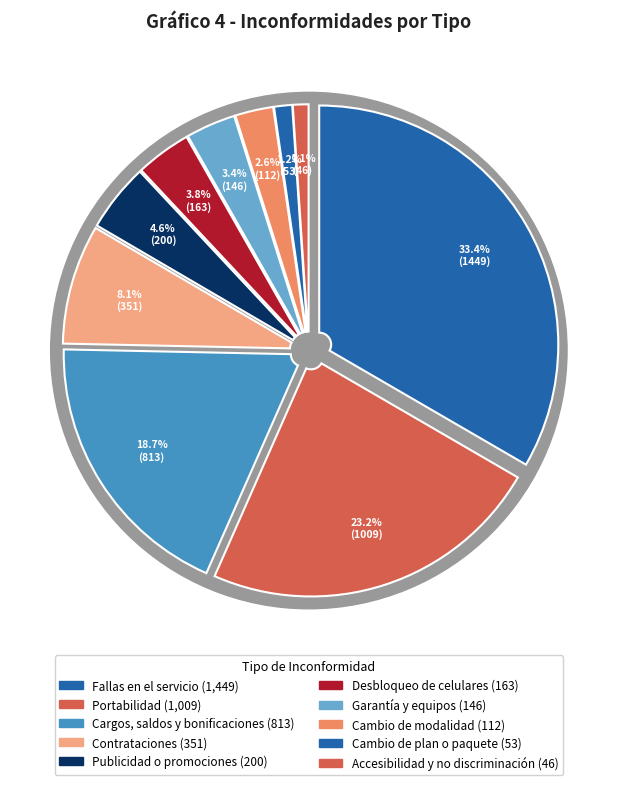

To the nearest percent, what is the average slice percentage?

10%